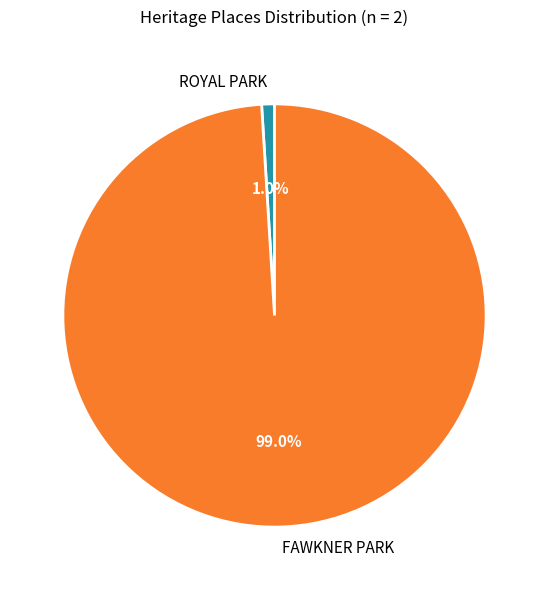

Between ROYAL PARK and FAWKNER PARK, which is larger?

FAWKNER PARK